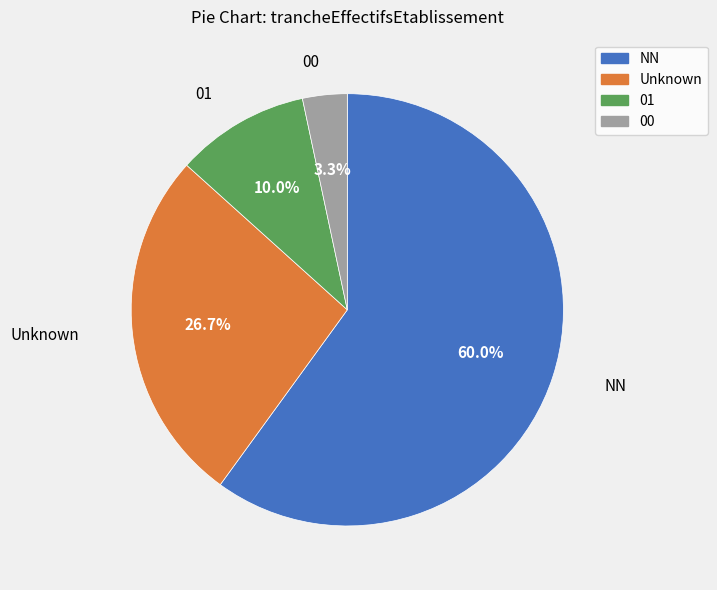

Which slice is the largest?

NN